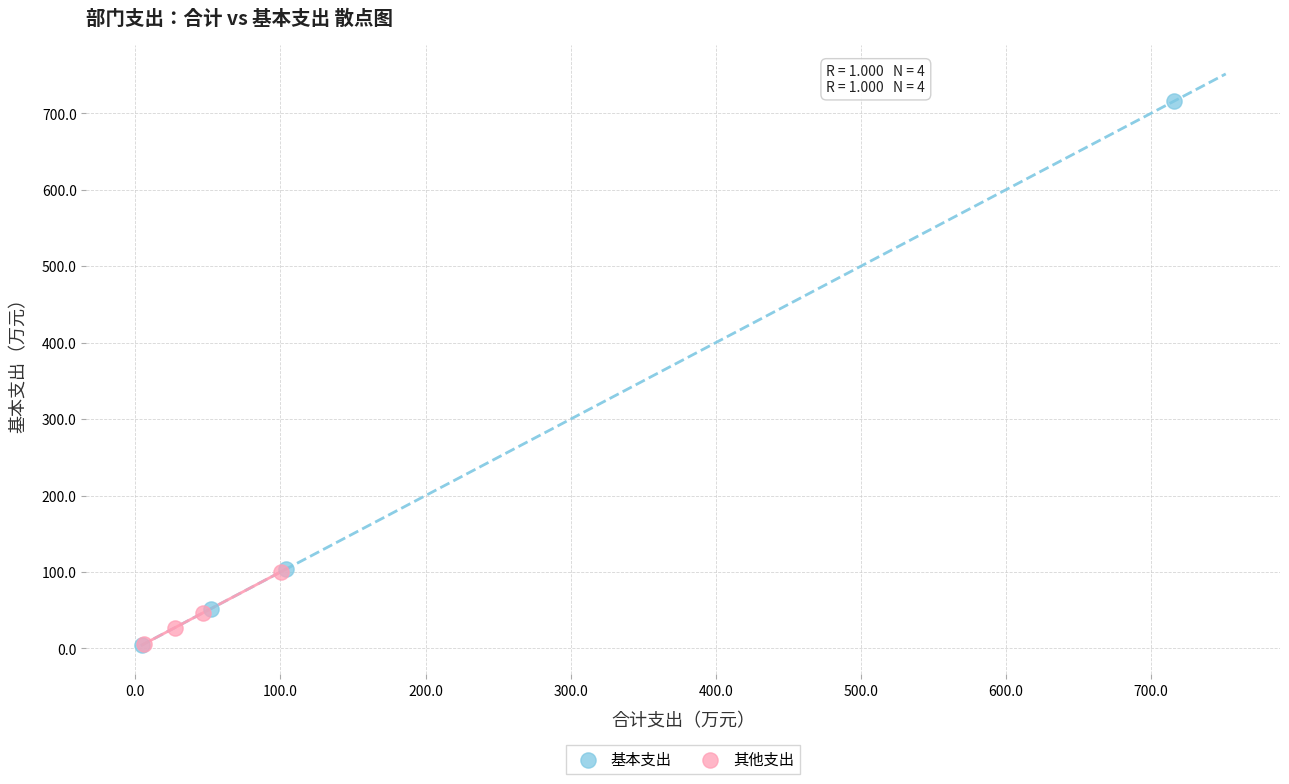

Which series reaches the maximum Y coordinate?

基本支出